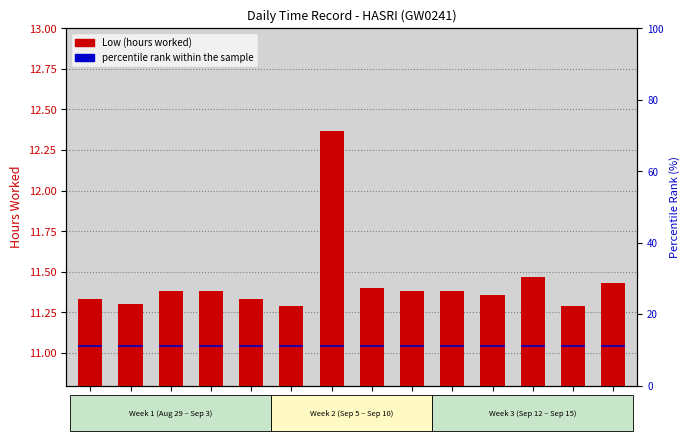

Rank the series by their maximum value, from highest to lowest.

Low (hours), percentile rank within the sample